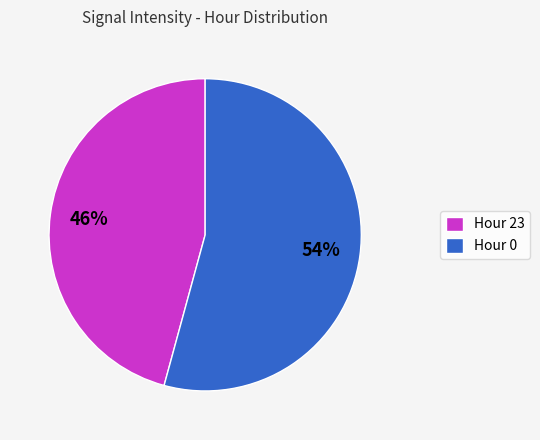

Which category has the smallest portion of the pie?

Hour 23